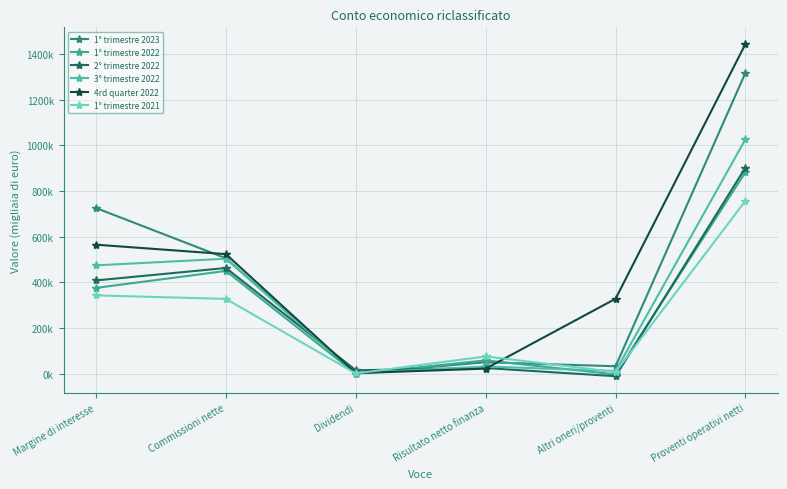

What is the label of the 2nd point from the left?

Commissioni nette